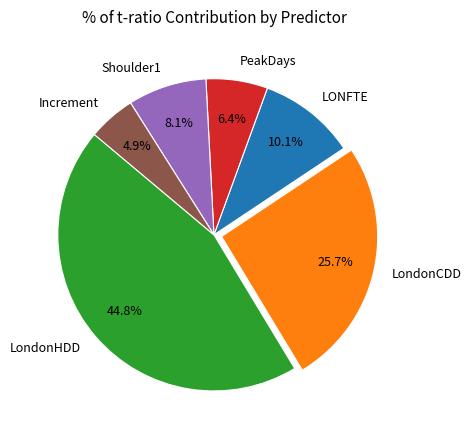

How many slices are in this pie chart?

6